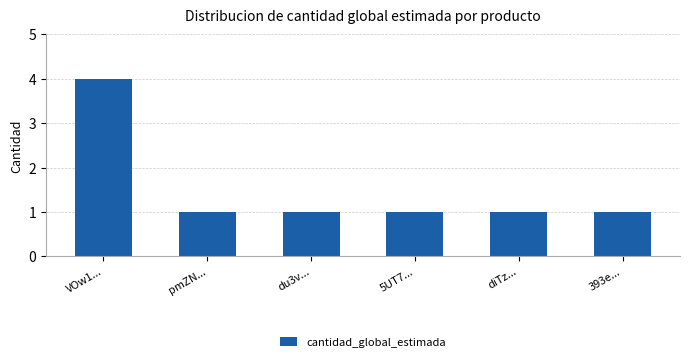

How many bars are there in total?

6